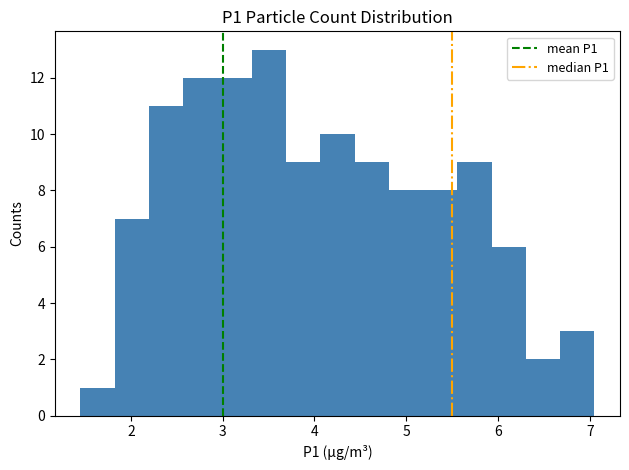

Read against the x-axis, roughly where is the centre of the tallest bar?

3.5